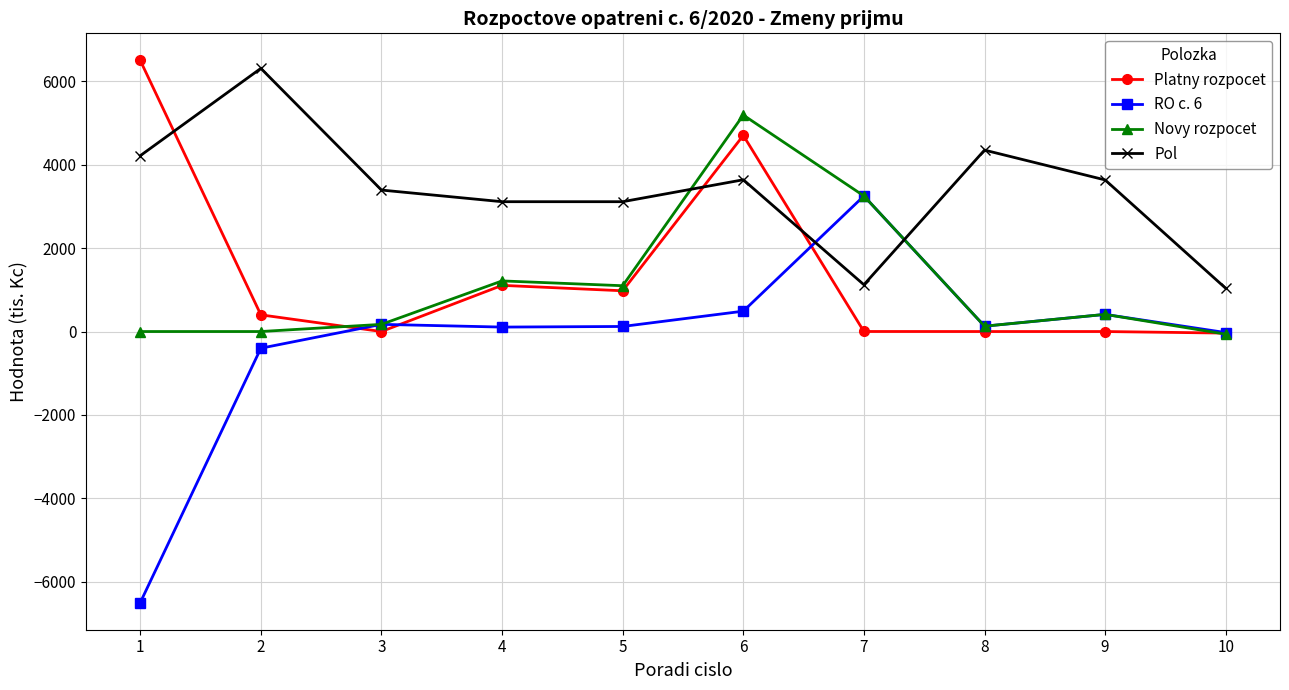

What is the sum of all Platny rozpocet values?

13649.6